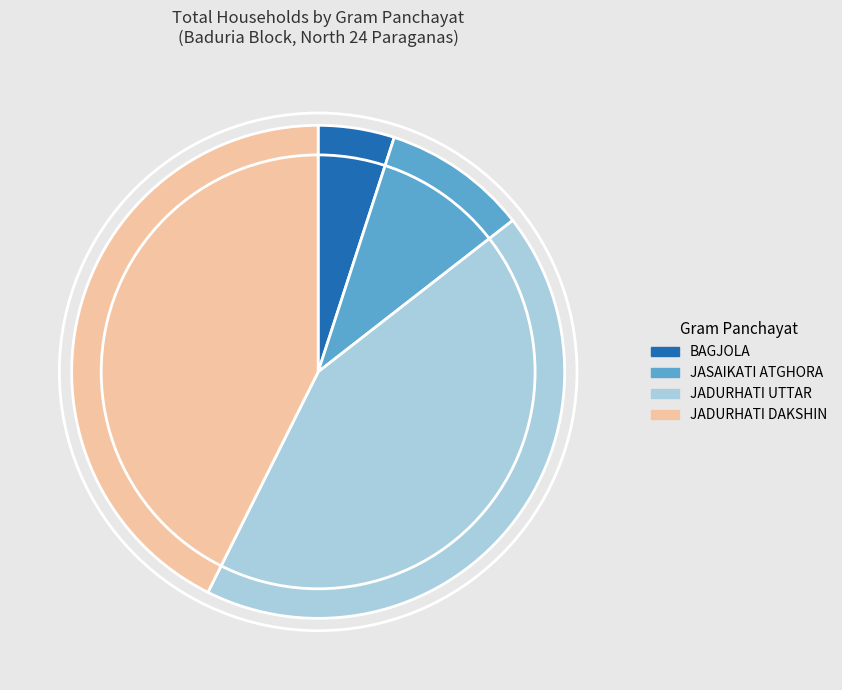

How many slices are in this pie chart?

4